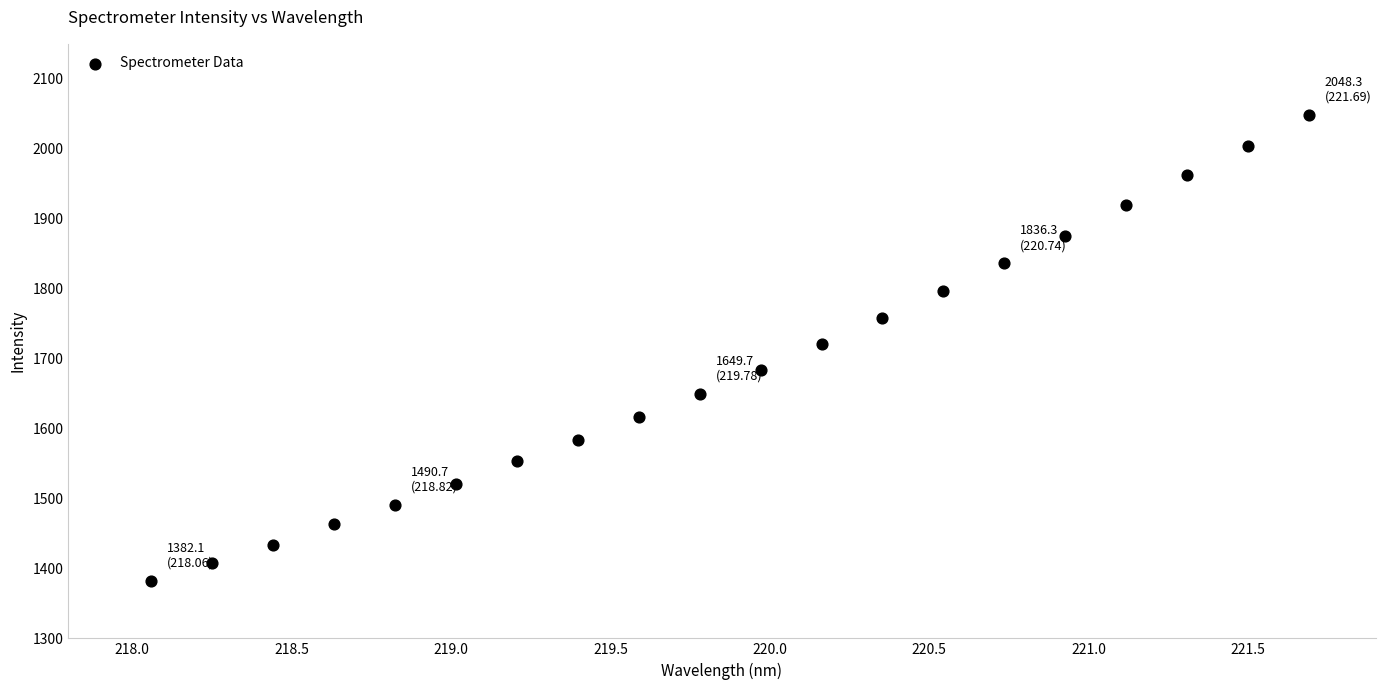

What is the range of Y values (max minus min)?

666.2